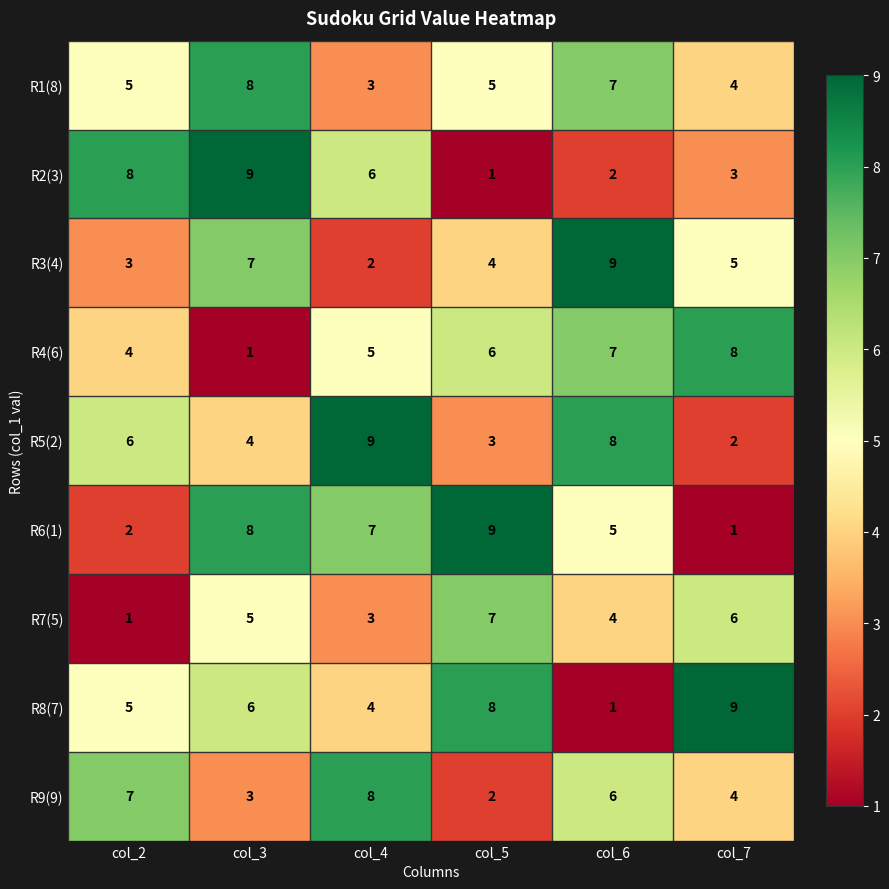

What is the difference between the second highest and minimum values in the R3(4) series?

5